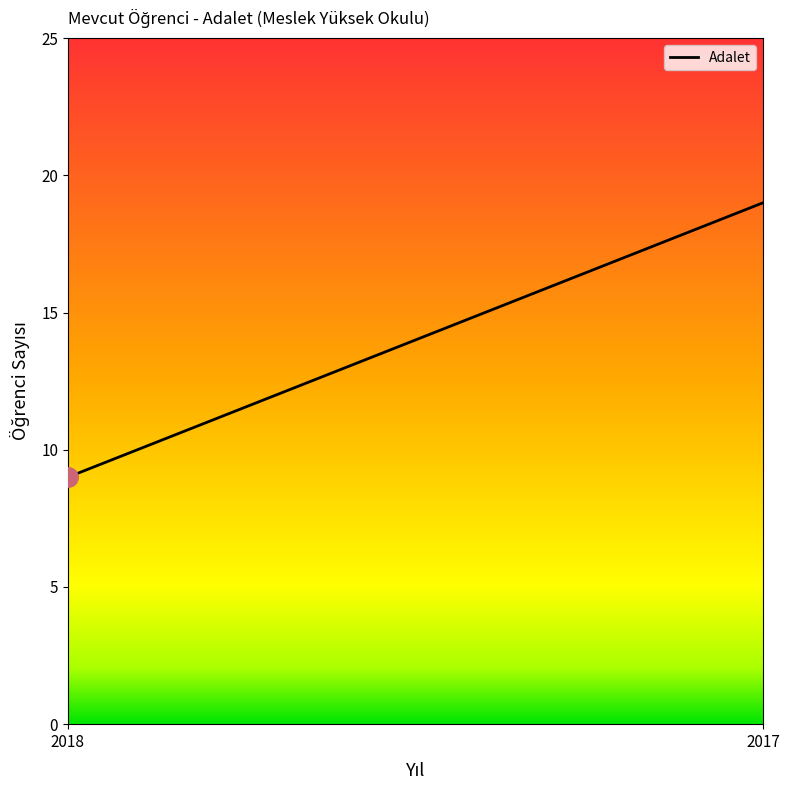

The value at 2017 is 19. True or false?

True